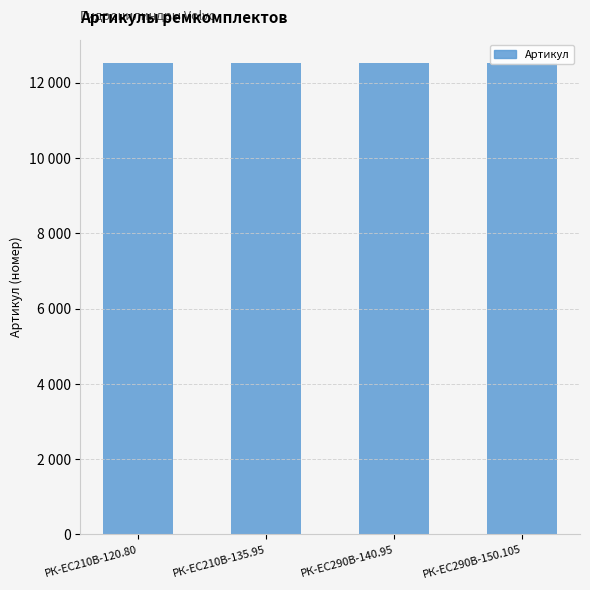

What is the approximate value at РК-ЕС290В-150.105?

12521